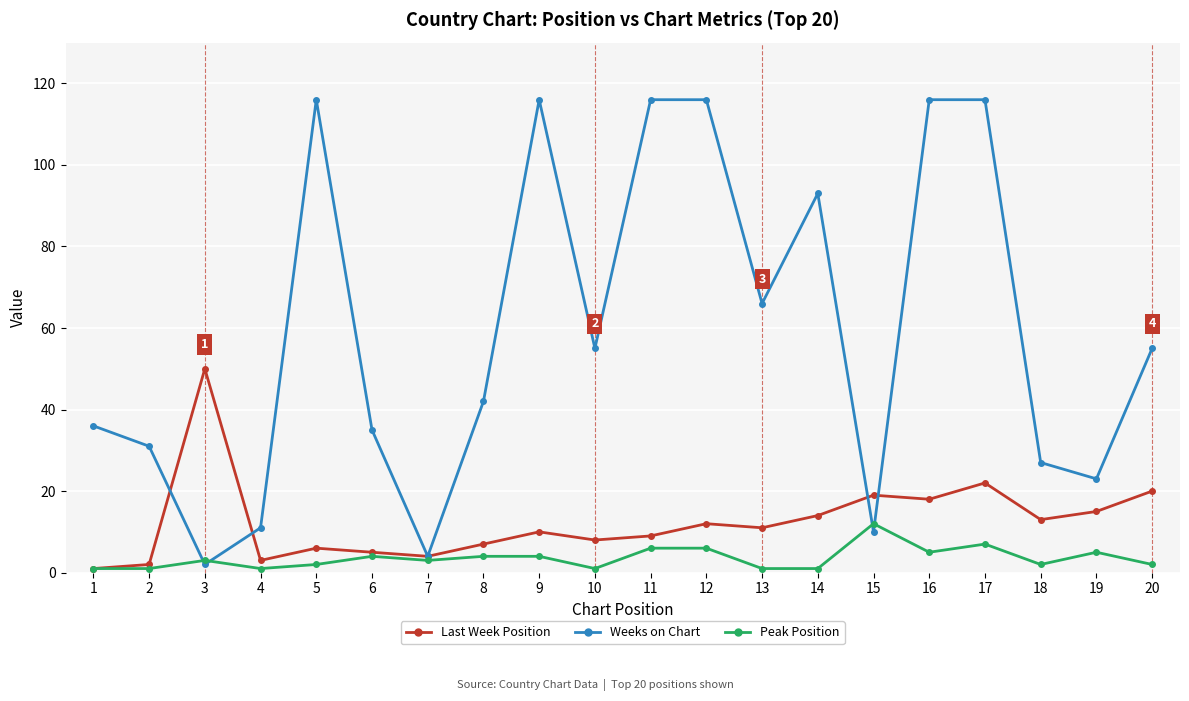

Reading left to right, extract all data points from this chart.

Last Week: 1	2	50	3	6	5	4	7	10	8	9	12	11	14	19	18	22	13	15	20
Weeks on Chart: 36	31	2	11	116	35	4	42	116	55	116	116	66	93	10	116	116	27	23	55
Peak Position: 1	1	3	1	2	4	3	4	4	1	6	6	1	1	12	5	7	2	5	2